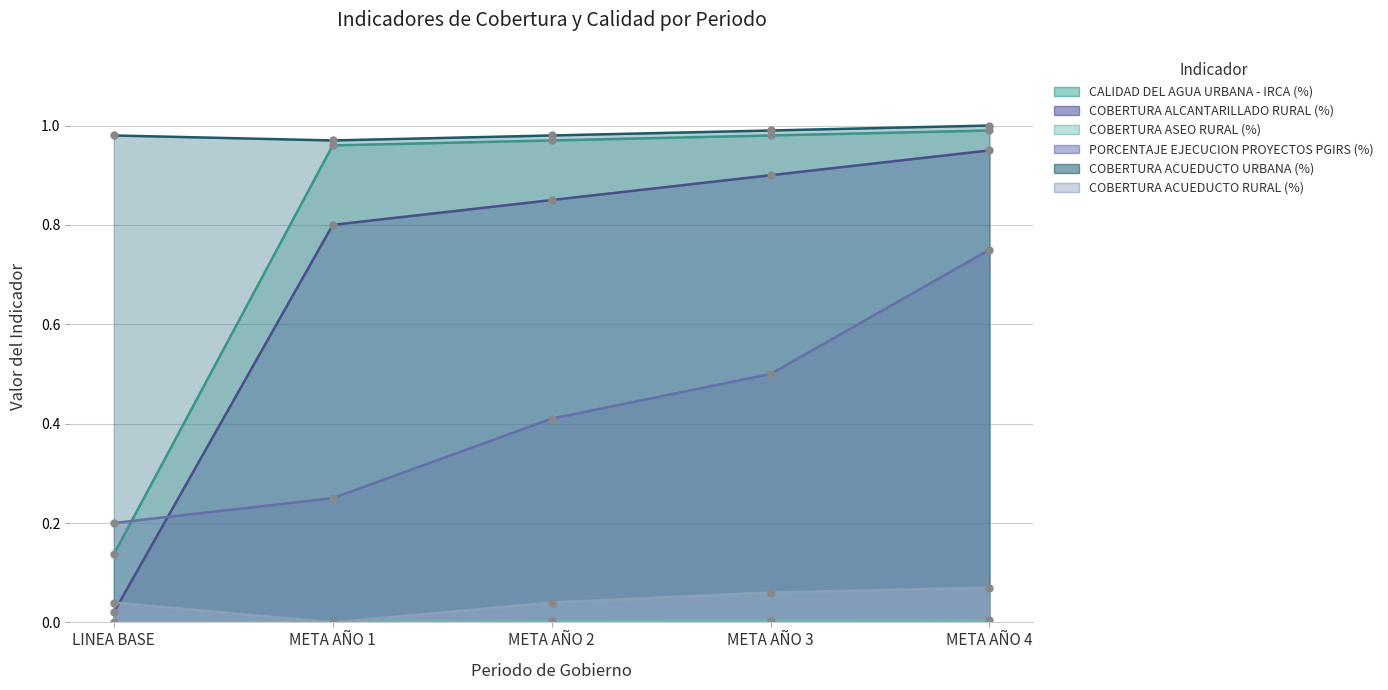

What is the maximum value for COBERTURA ALCANTARILLADO RURAL (%)?

0.9